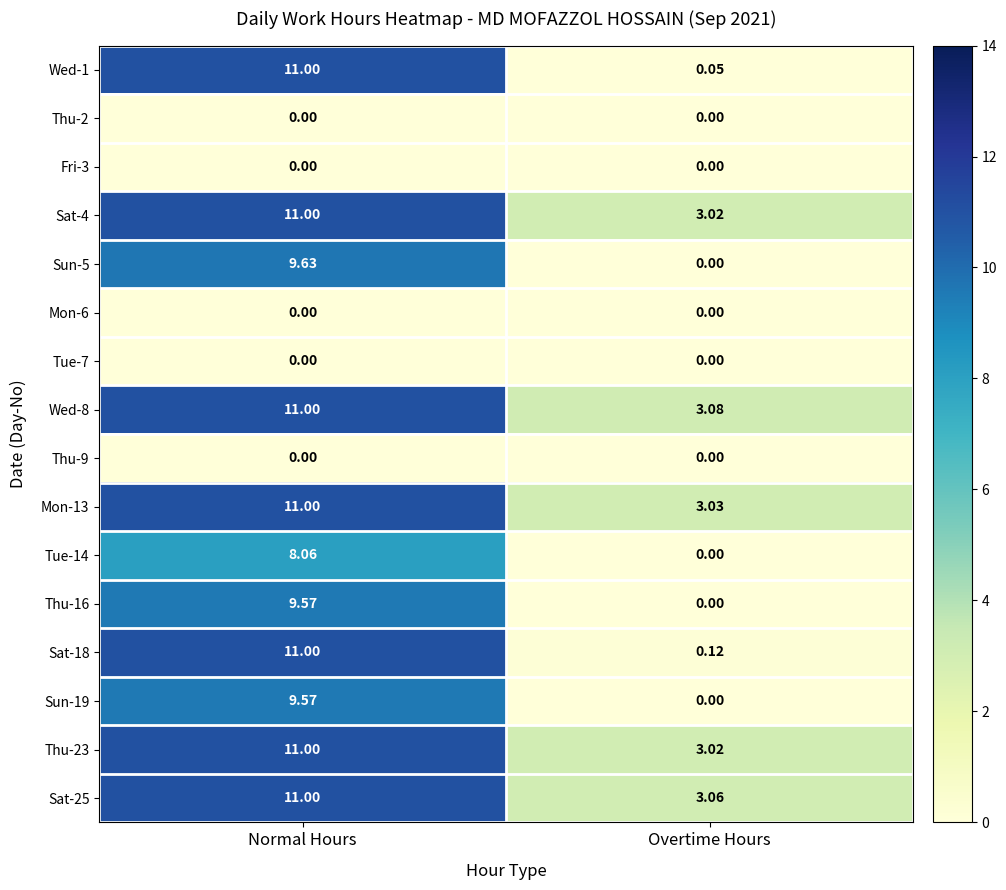

Is the value of Sat-25 at Overtime Hours greater than the value of Sun-19 at Overtime Hours?

Yes